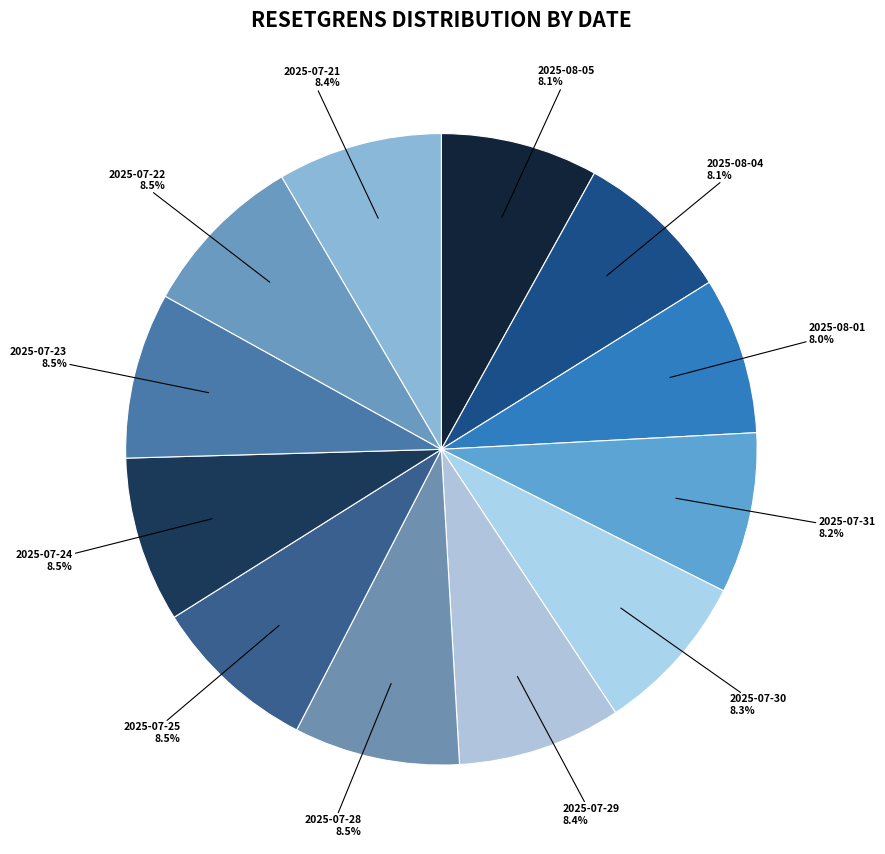

Approximately how many times larger is the value at 2025-08-05 compared to 2025-07-29?

1.0